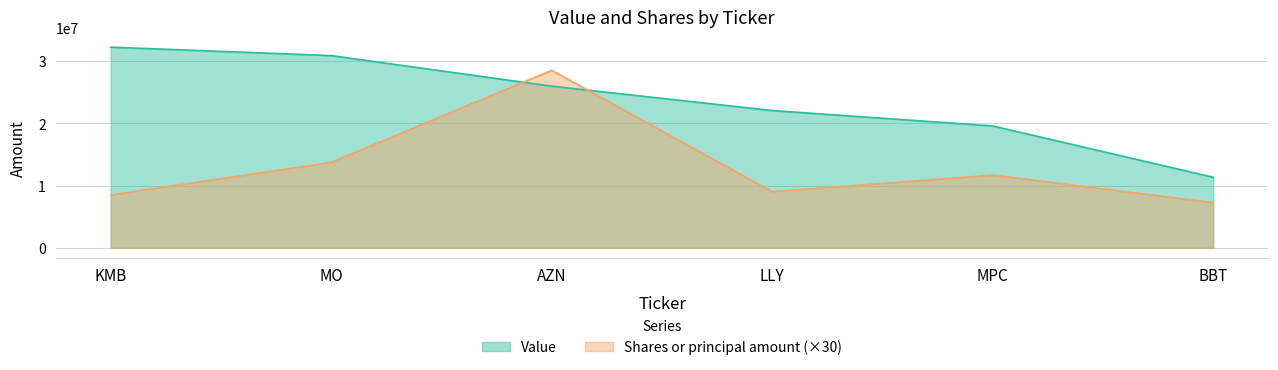

Where do Value and Shares or principal amount first cross each other?

MO and AZN